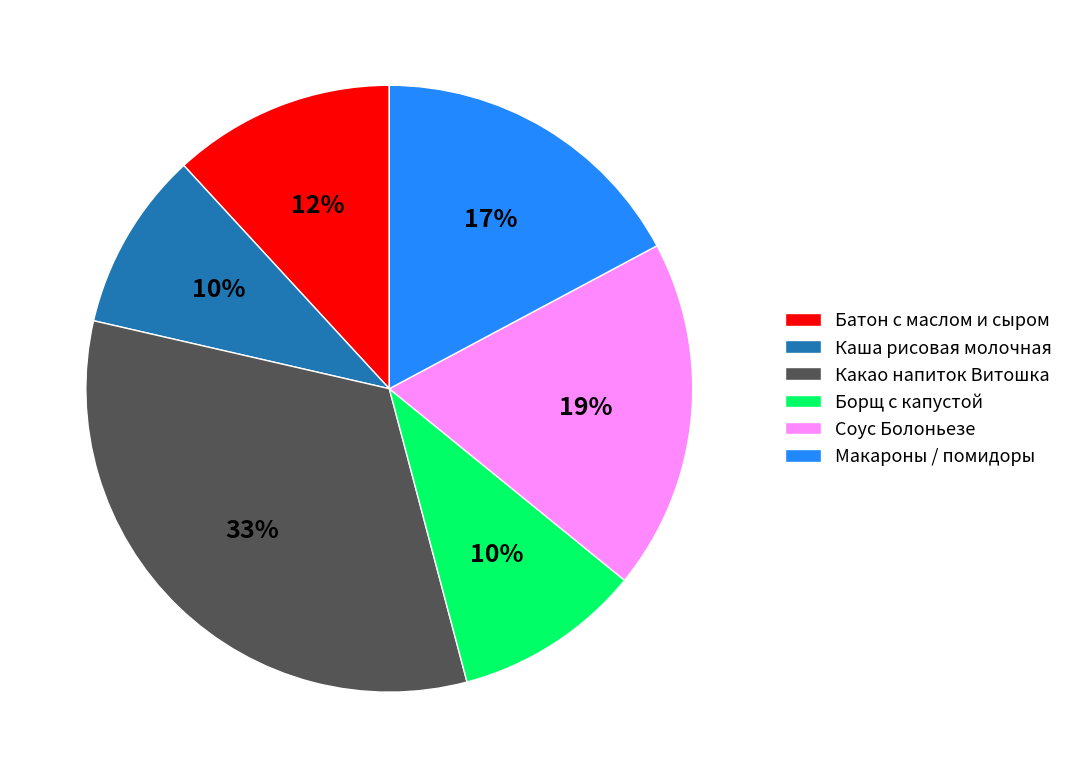

Approximately how many times larger is the value at Макароны / помидоры compared to Соус Болоньезе?

0.9